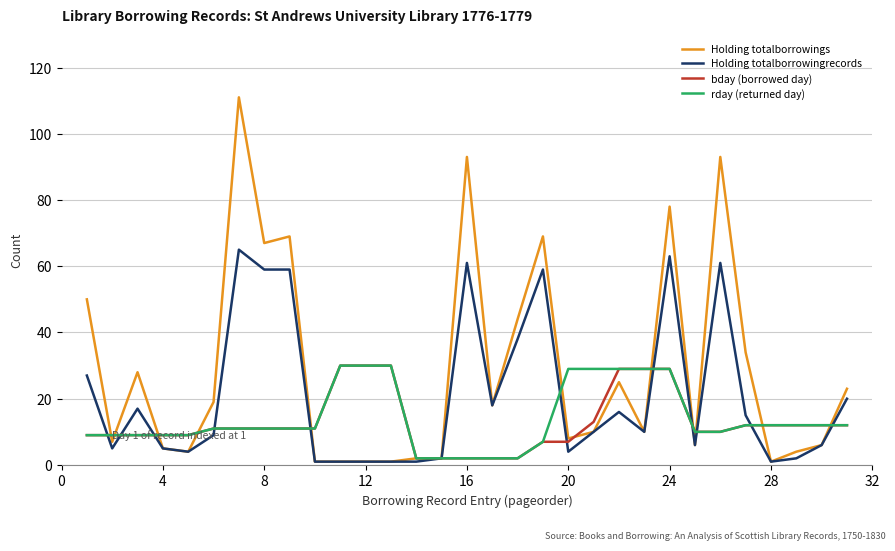

Which series has the largest total across all categories?

Holding totalborrowings